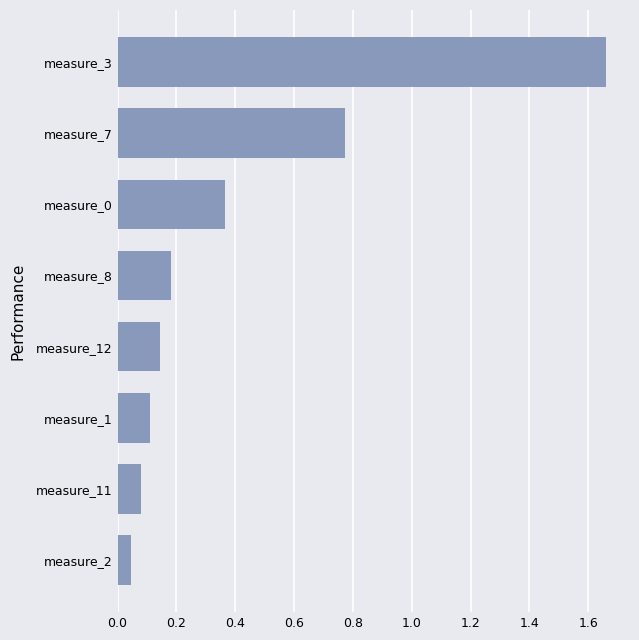

At which category does the chart reach its peak across all series?

measure_3